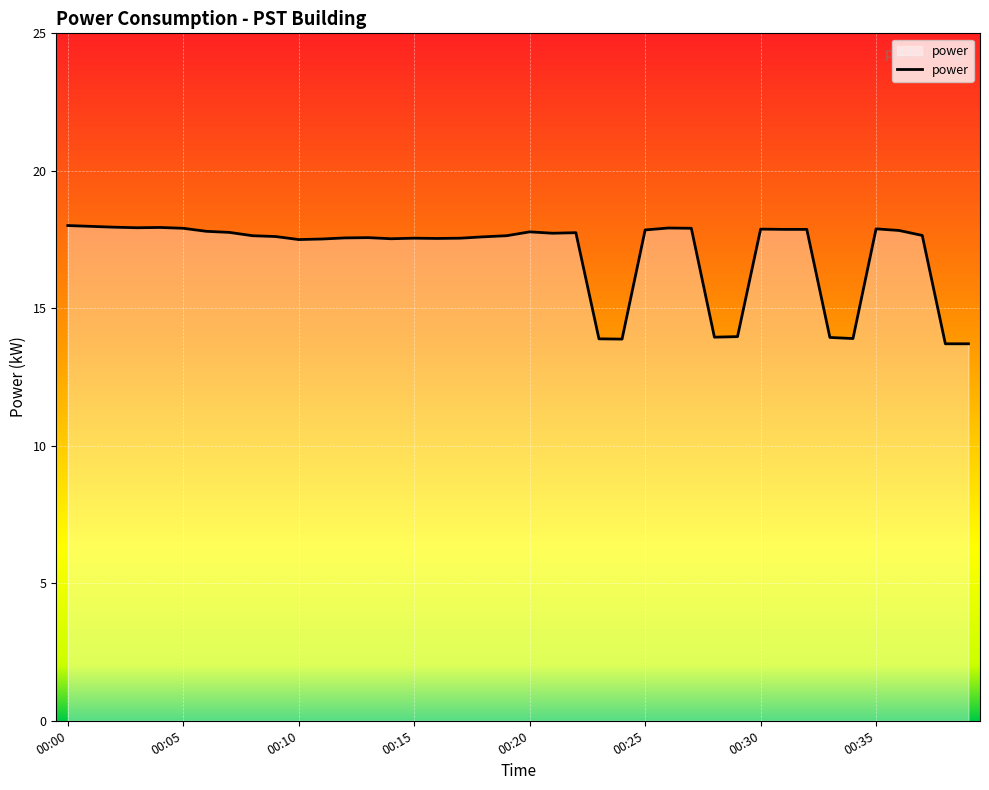

What is the difference between the maximum and minimum values?

4.3